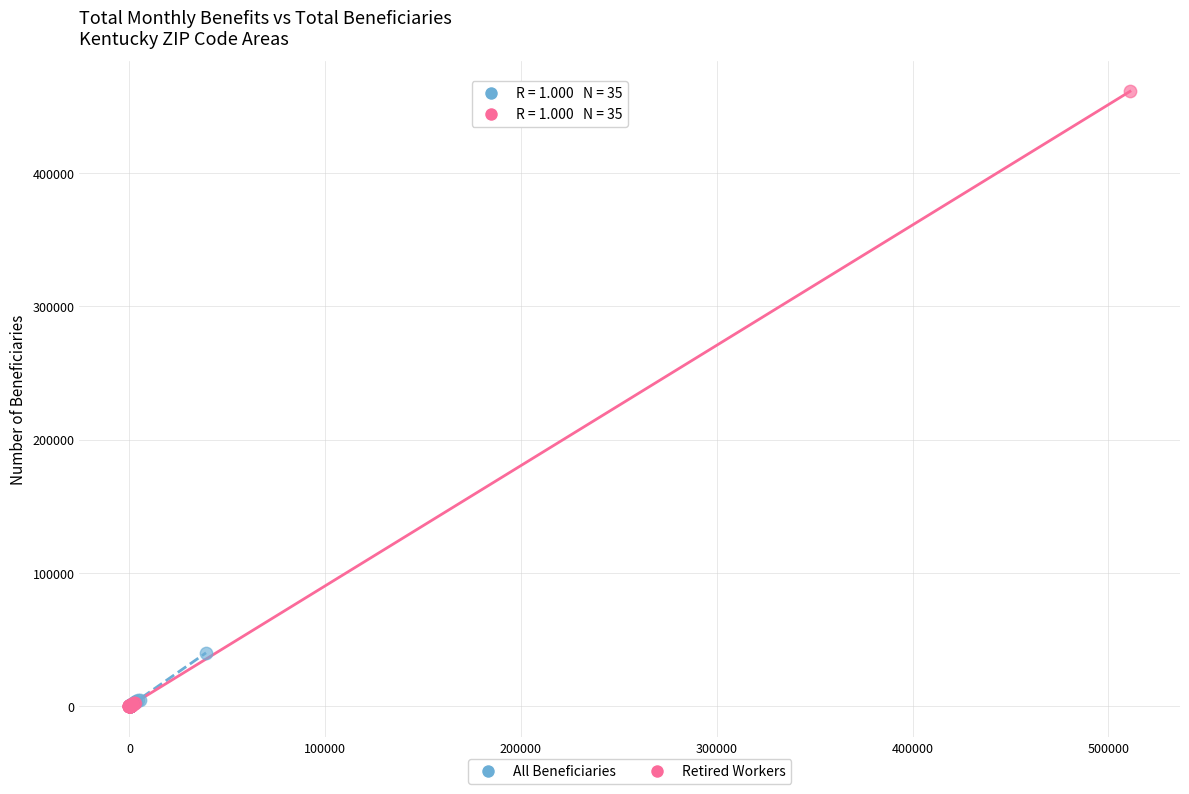

Which series has the largest Y range (max minus min)?

Retired Workers